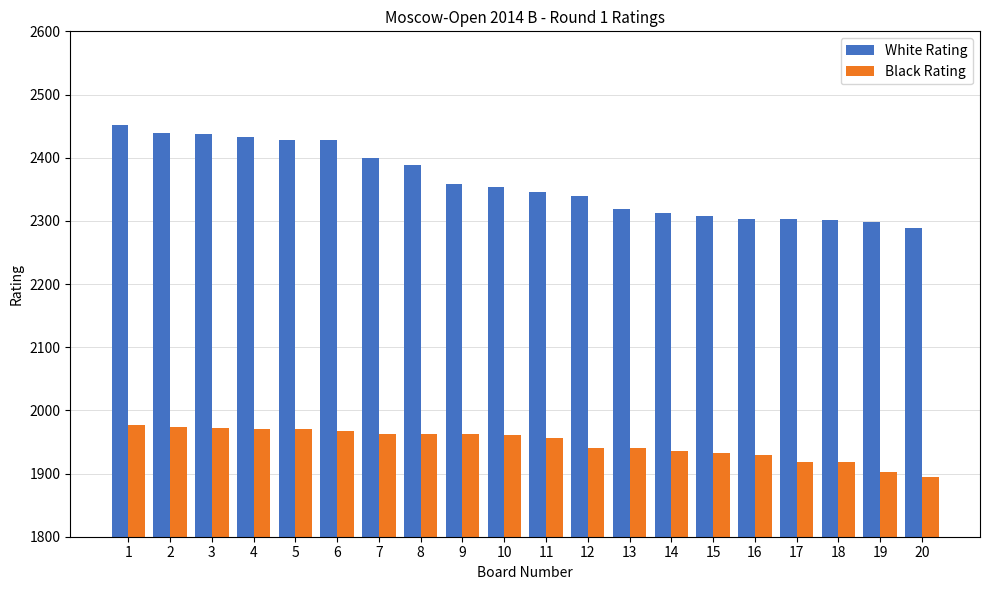

How many values in the Black Rating series are below 1961?

10